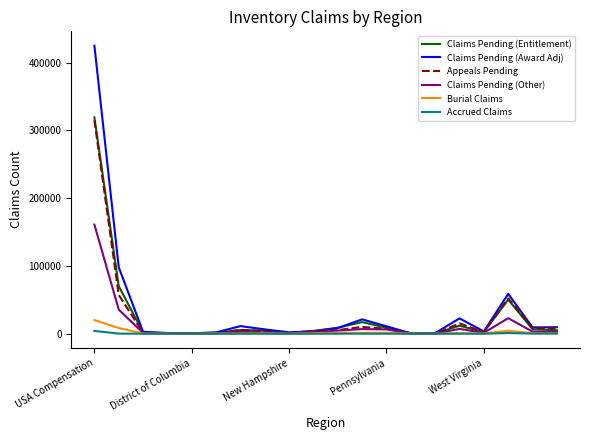

Which series has the largest range (max minus min)?

Claims Pending (Award Adj)